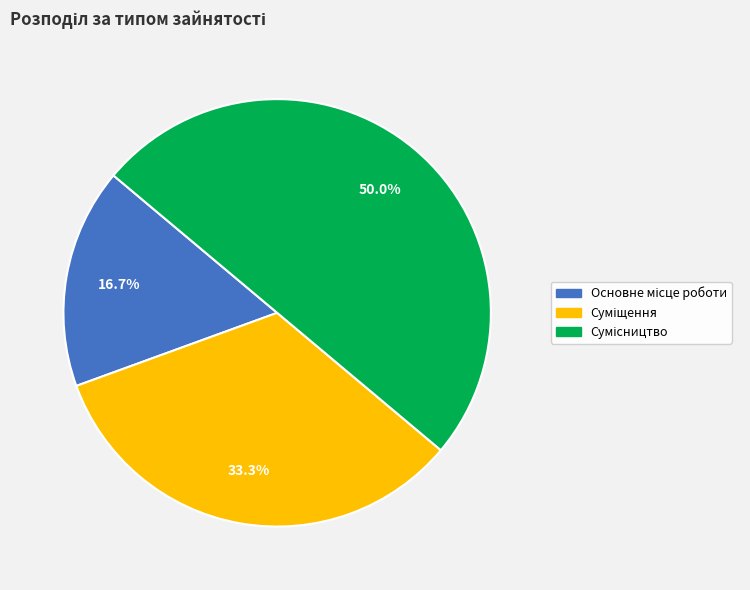

Approximately how many times larger is the value at Основне місце роботи compared to Суміщення?

0.5